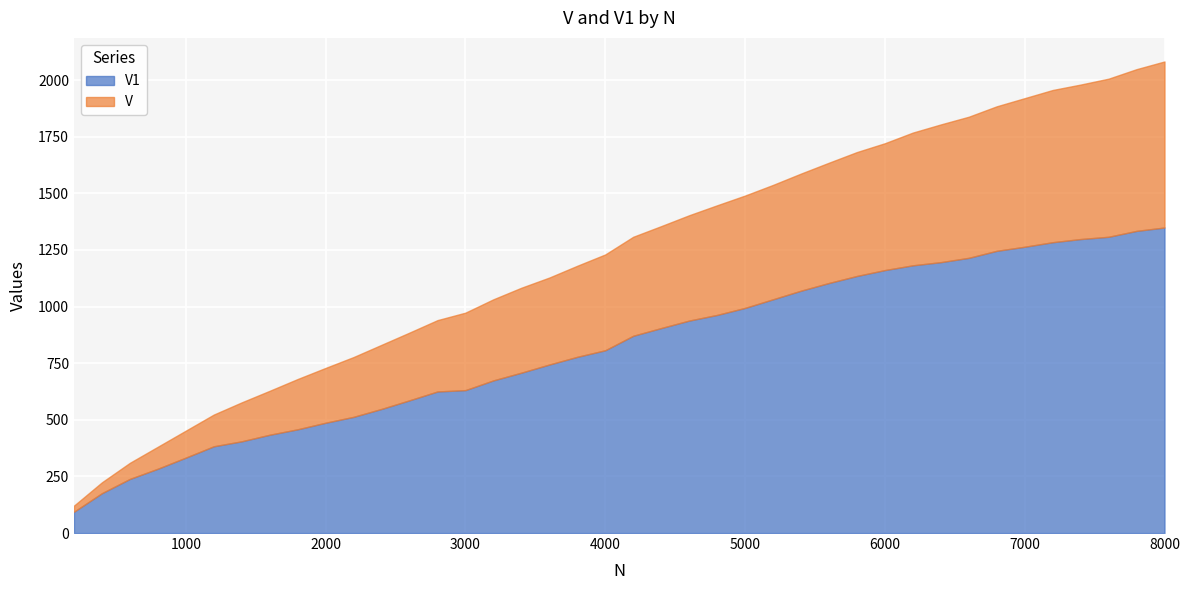

What is the approximate value of V1 at 3800, to the nearest 10?

780